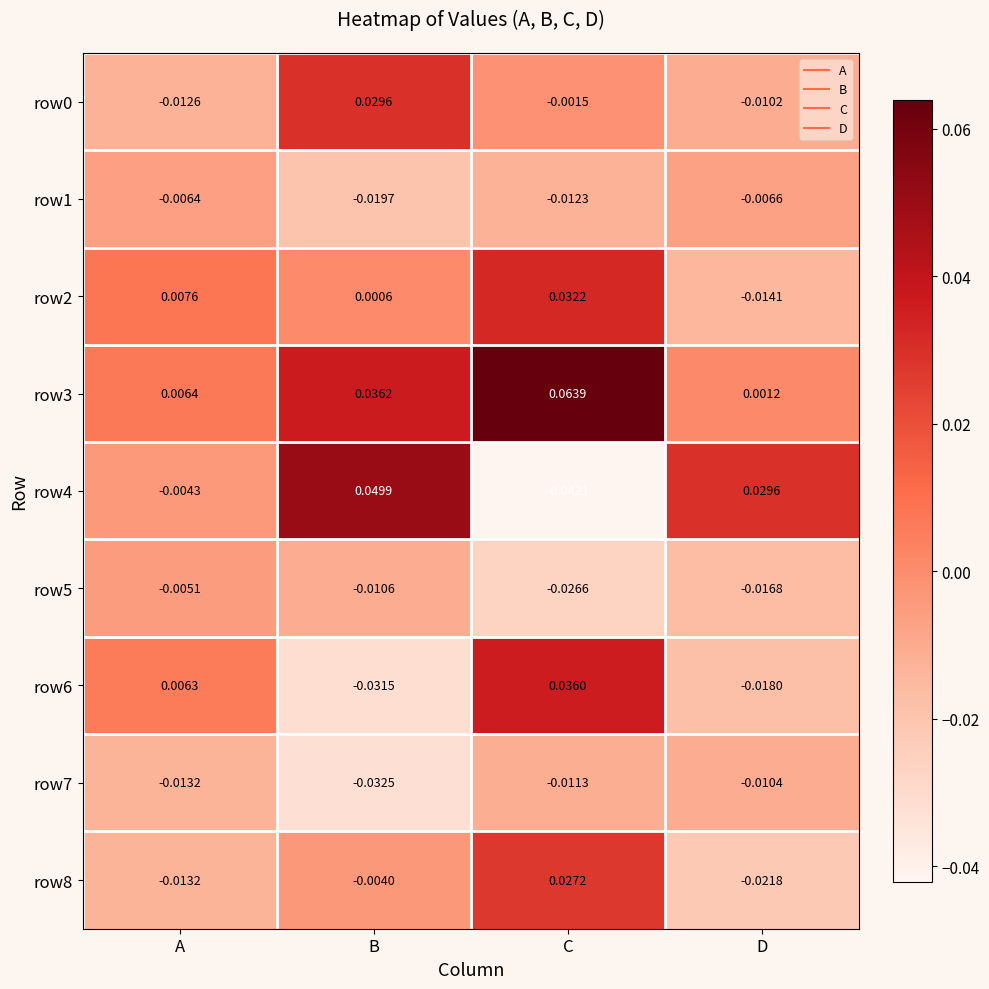

List the labels in order of row4 value, smallest first.

C, A, D, B